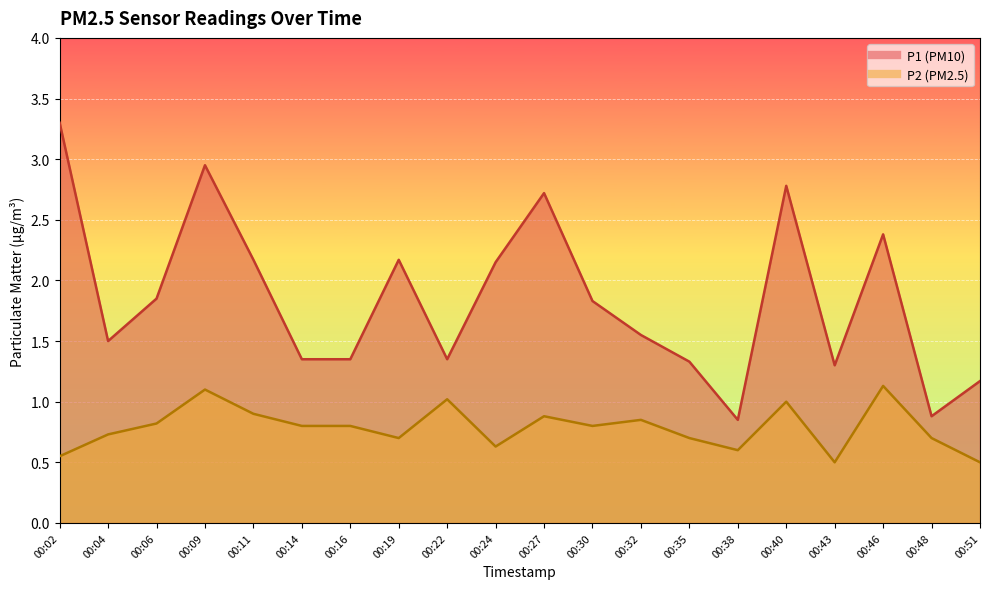

What are all the series names shown in the legend?

P1, P2